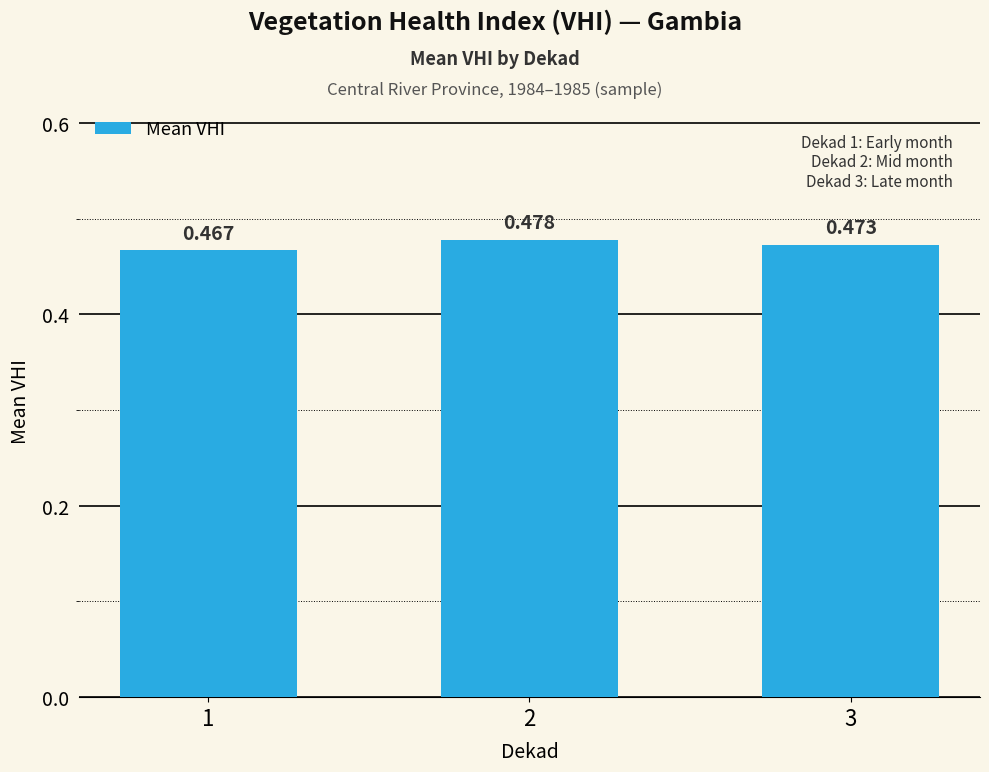

Are the bars horizontal?

No